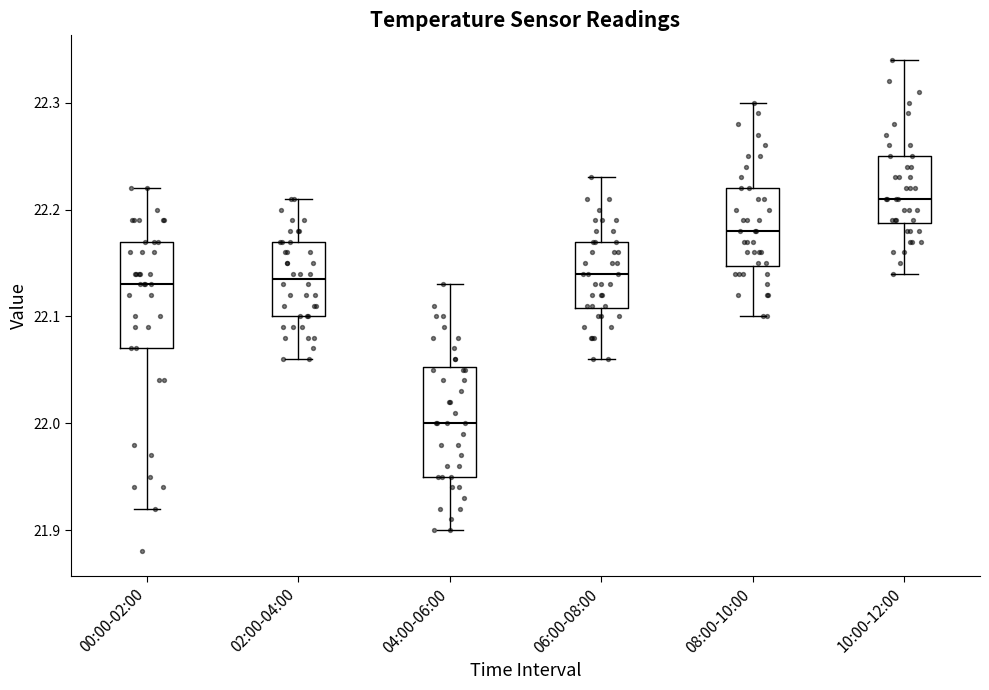

Reading left to right, transcribe this box plot: for each box, give where its median line is, the range the box spans, and where its two whiskers end, as read against the y-axis. The values are not printed on the chart, so give them approximately, as read against the axis.

00:00-02:00: median 22.13, box 22.07 to 22.17, whiskers 21.92 to 22.22
02:00-04:00: median 22.14, box 22.10 to 22.17, whiskers 22.06 to 22.21
04:00-06:00: median 22.00, box 21.95 to 22.05, whiskers 21.90 to 22.13
06:00-08:00: median 22.14, box 22.11 to 22.17, whiskers 22.06 to 22.23
08:00-10:00: median 22.18, box 22.15 to 22.22, whiskers 22.10 to 22.30
10:00-12:00: median 22.21, box 22.19 to 22.25, whiskers 22.14 to 22.34